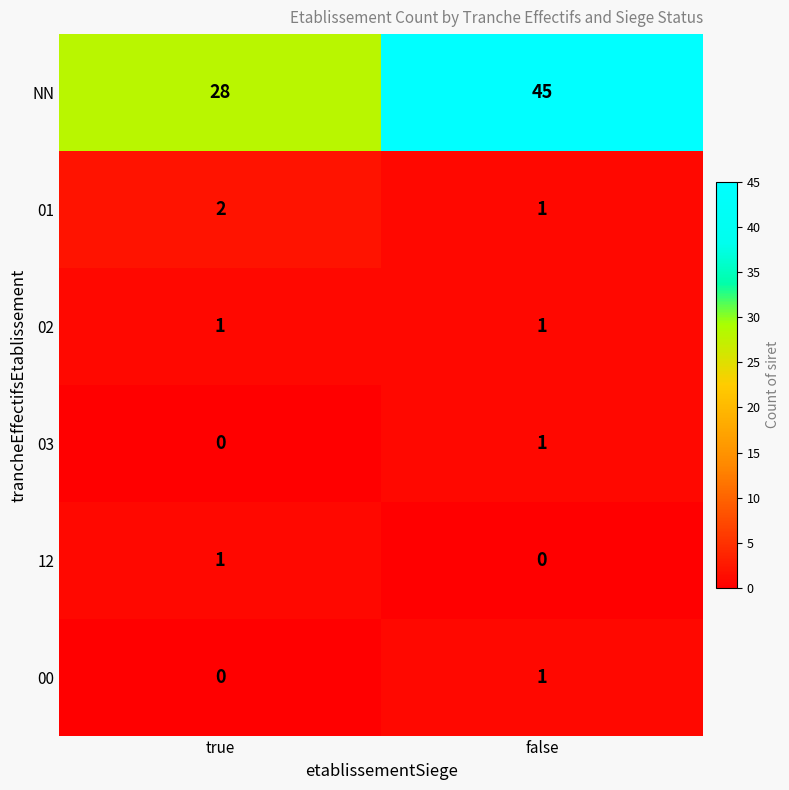

The value of 02 at true is 1. True or false?

True